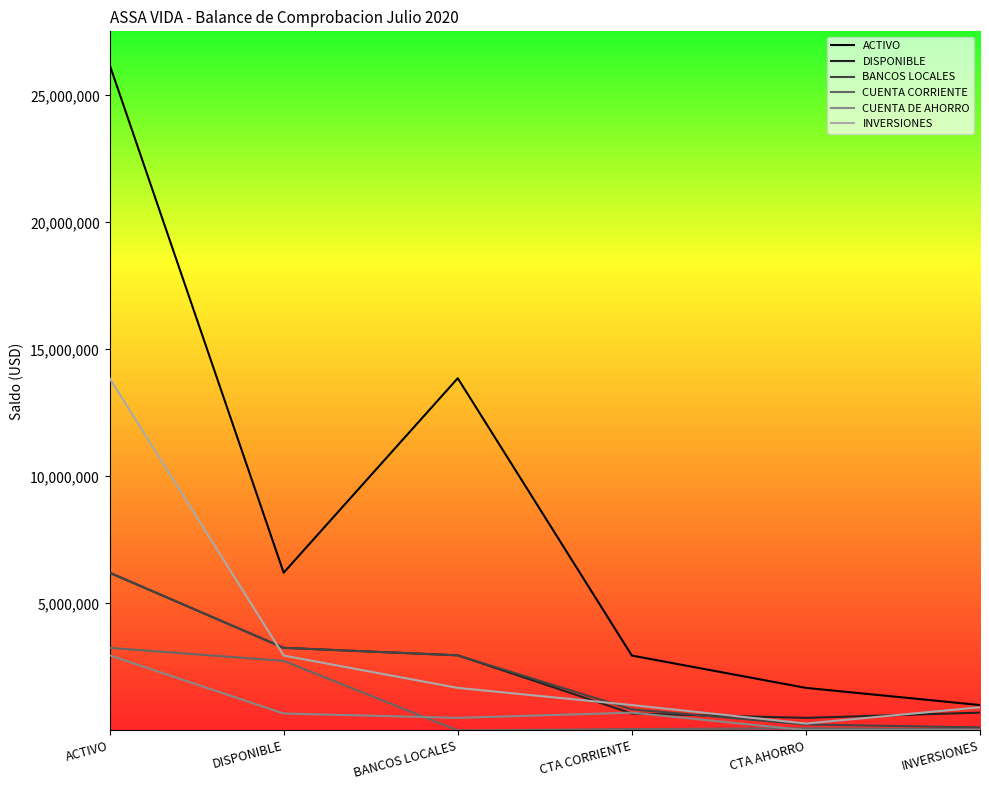

True or false: ACTIVO and CUENTA DE AHORRO intersect in this chart.

False